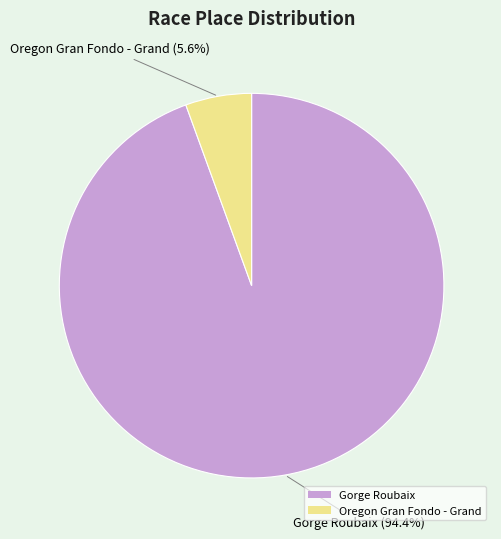

What is the ratio of the value at Oregon Gran Fondo - Grand to the value at Gorge Roubaix?

0.1